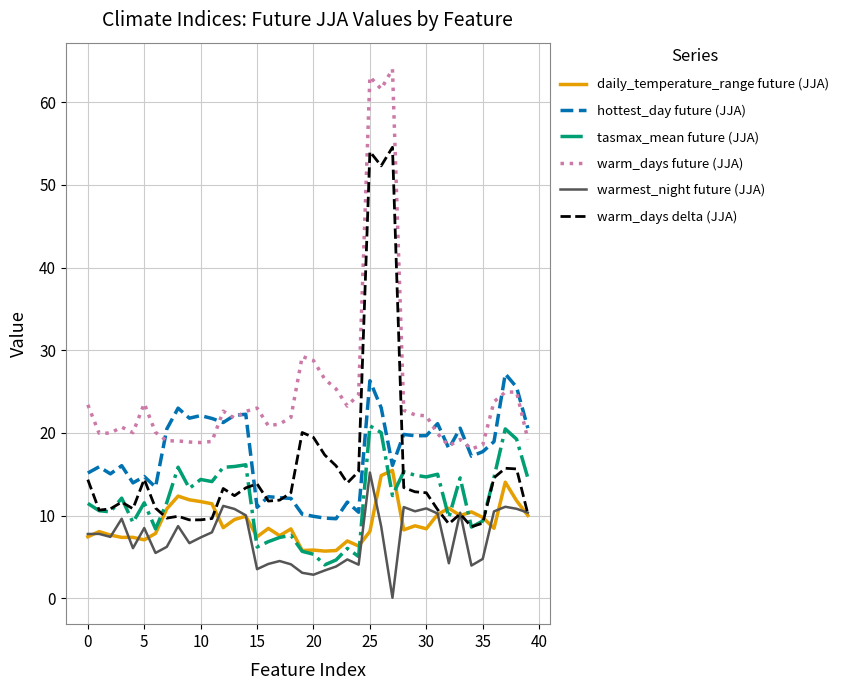

In warm_days delta (JJA), how many points are higher than both neighbors (excluding endpoints)?

10